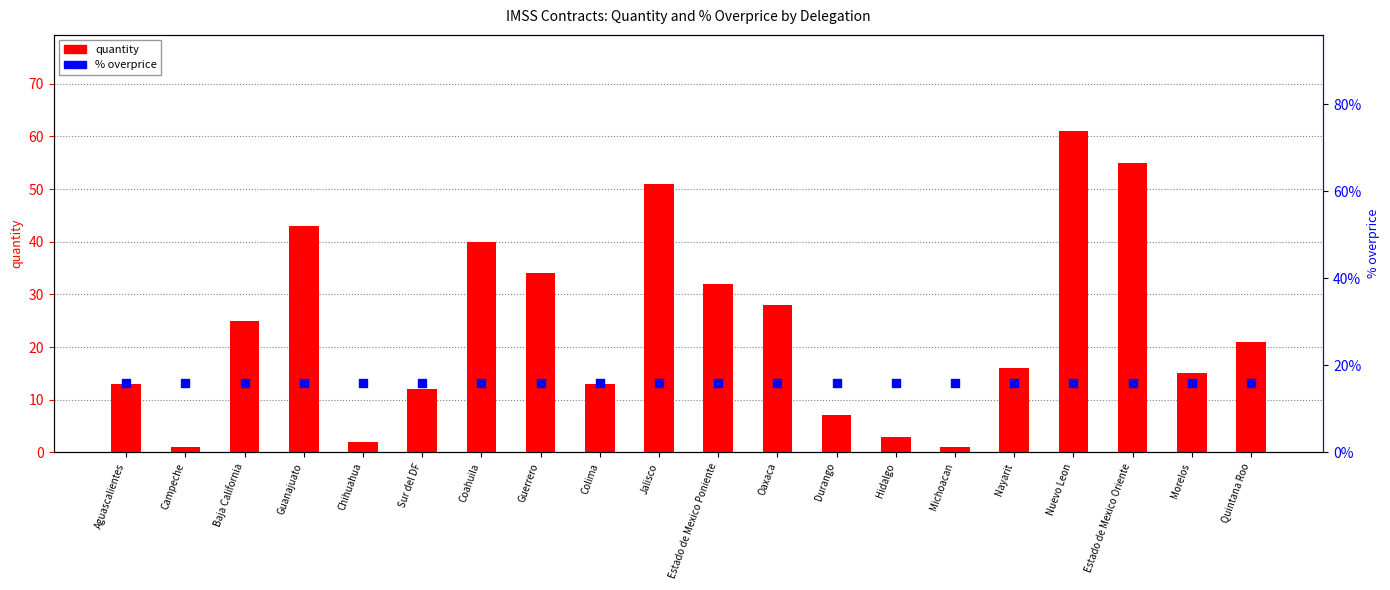

Which series reaches the maximum Y coordinate?

quantity